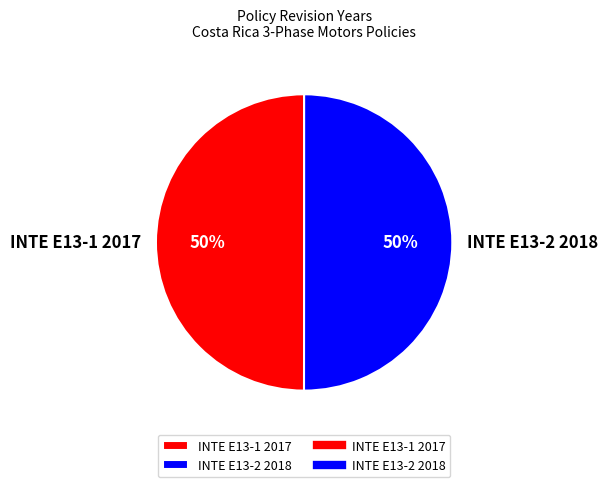

True or false: INTE E13-2 2018 accounts for 40% of the total.

False